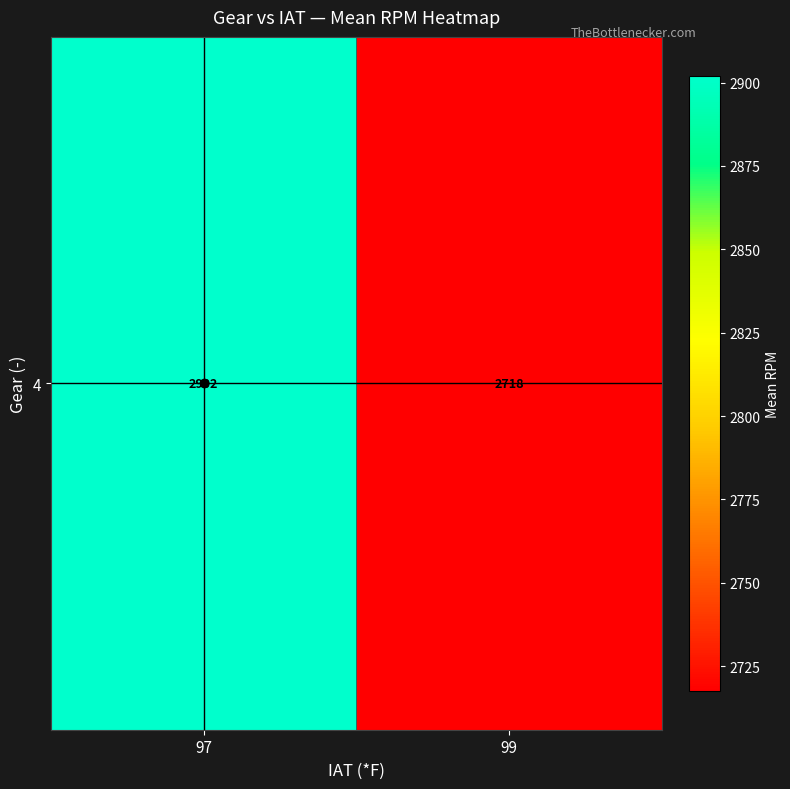

Which has a higher value, 99 or 97?

97